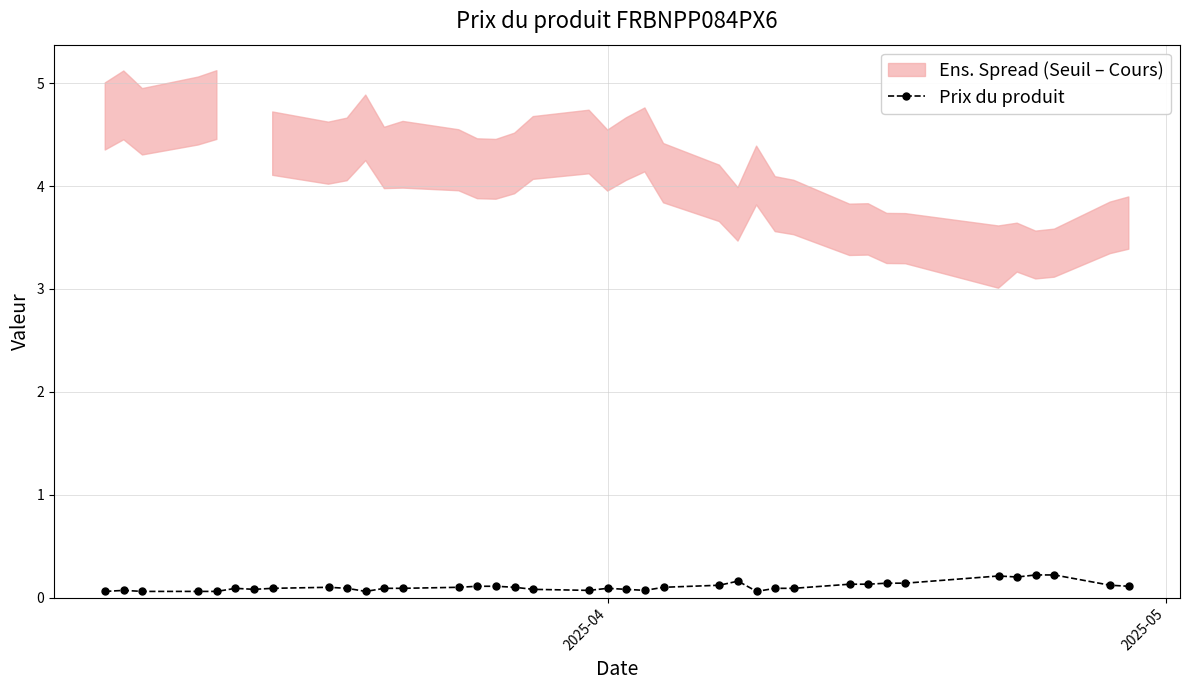

How many lines are shown in the chart?

1